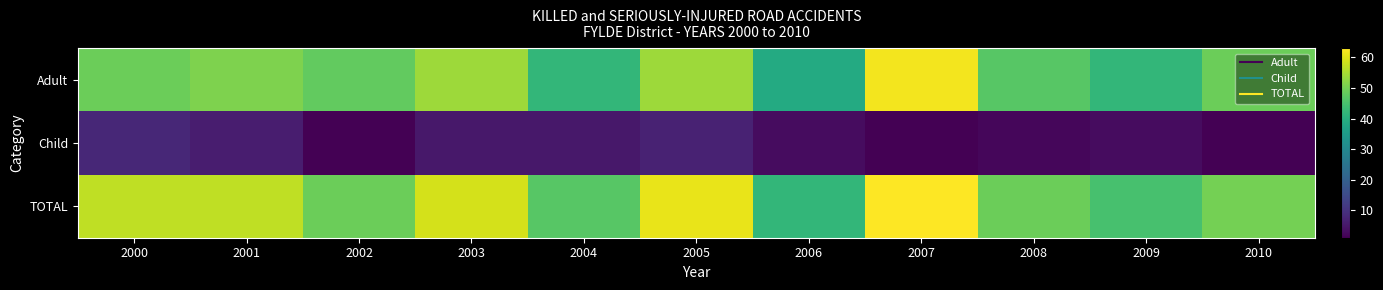

What is the minimum value shown in the chart?

1